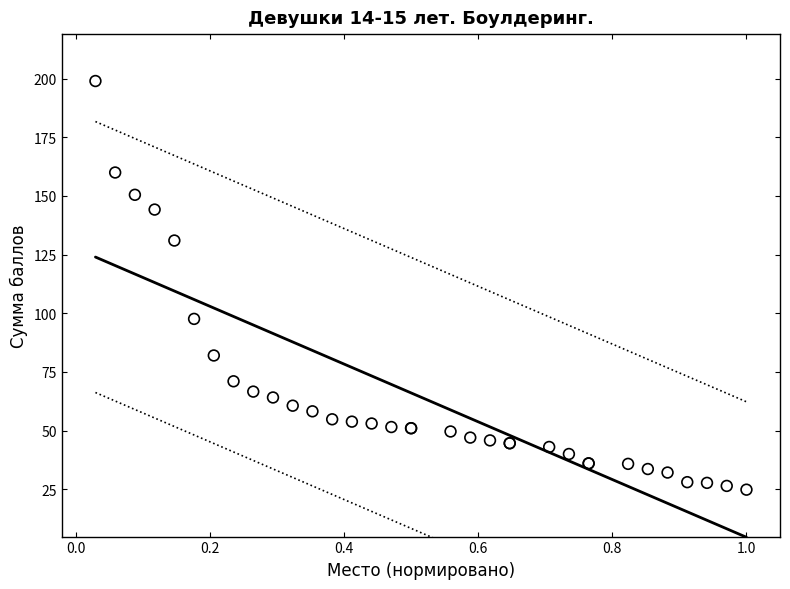

What Y value in the scatter plot is closest to 111?

97.6